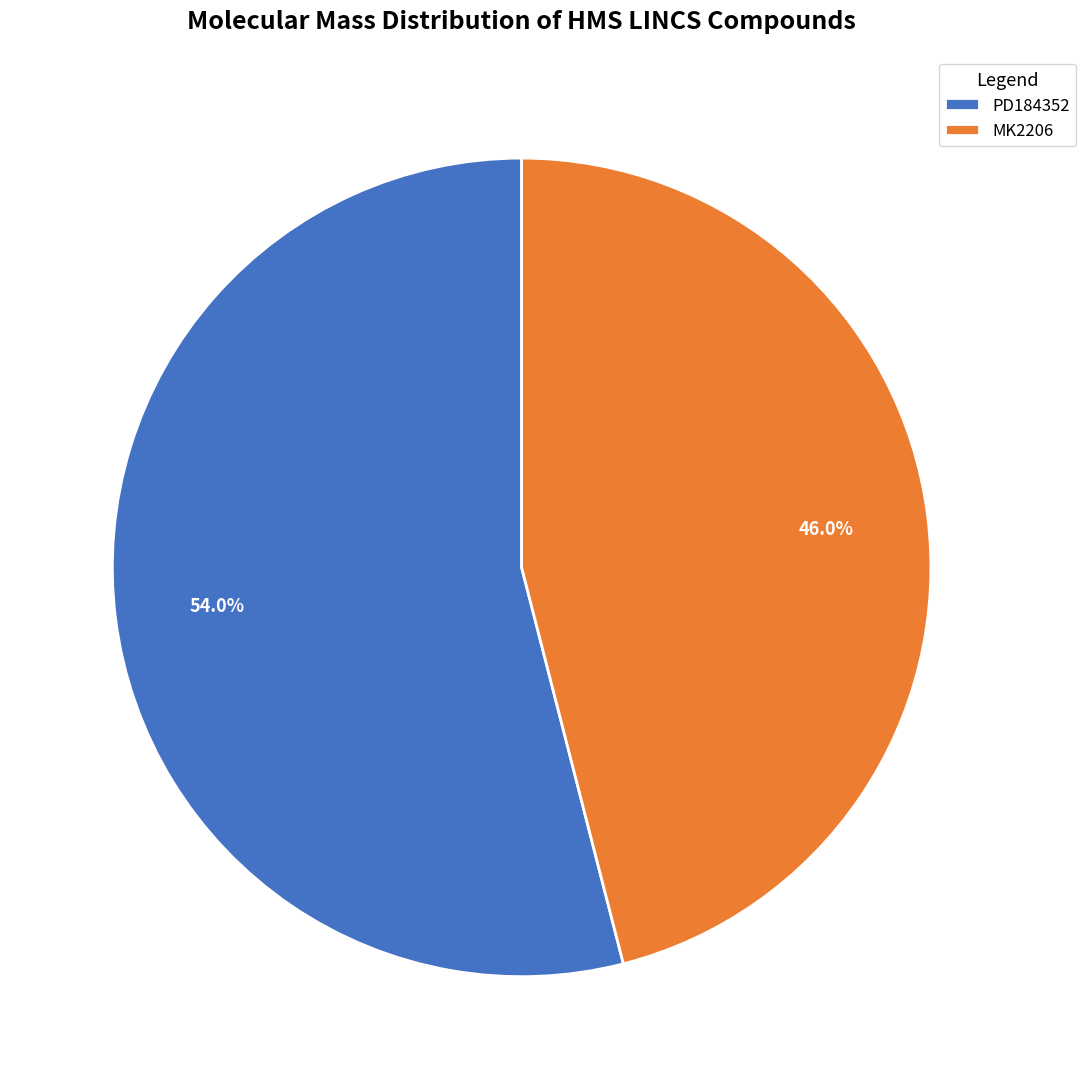

To the nearest percent, what is the difference between the PD184352 and MK2206 slice percentages?

8%